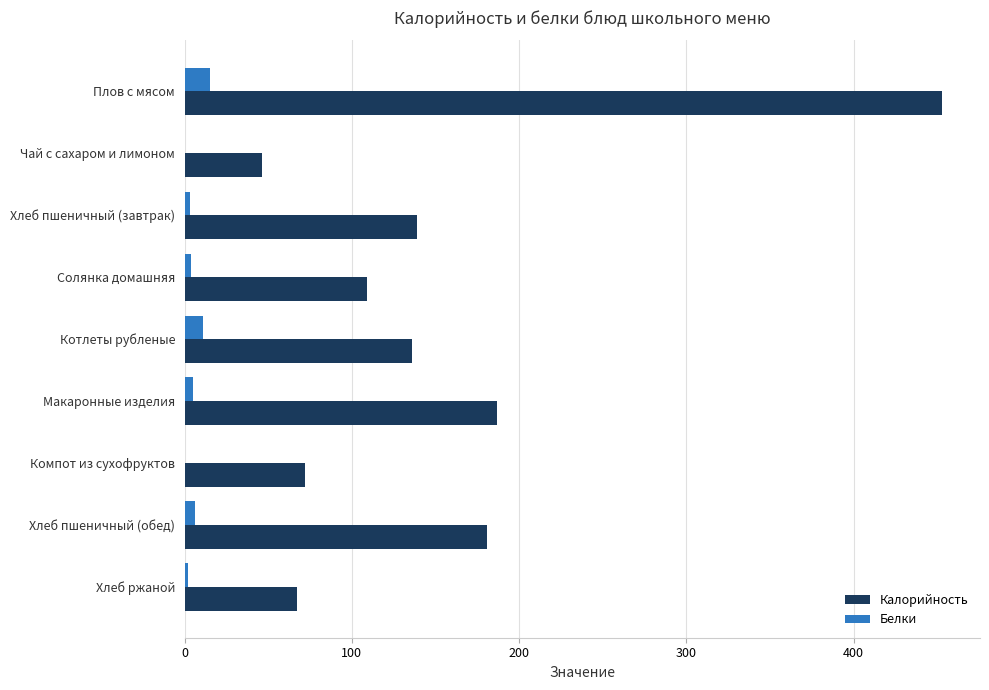

Which series changed the most between Макаронные изделия and Компот из сухофруктов?

Калорийность